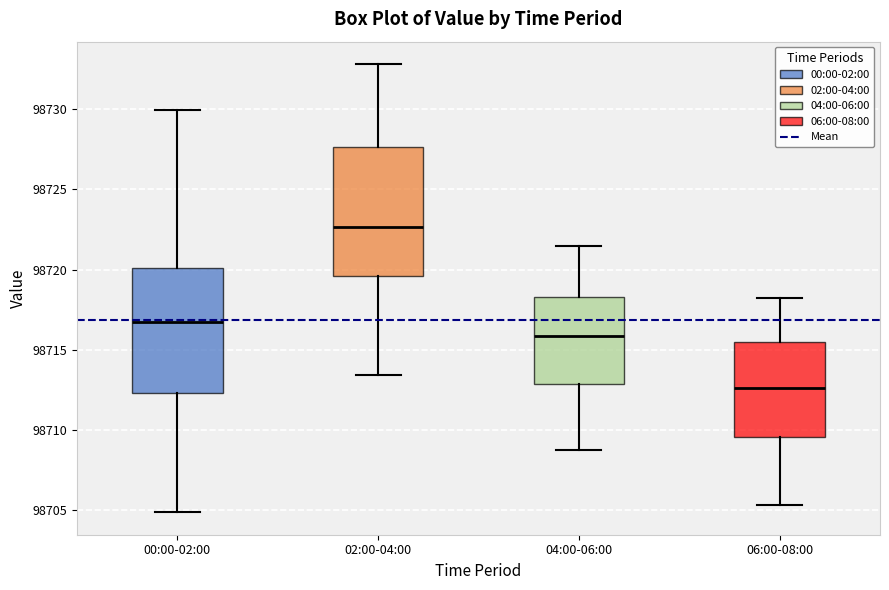

Reading left to right, read every box against the y-axis: the position of its median line, the range the box covers, and the ends of its whiskers. The values are not printed on the chart, so give them approximately, as read against the axis.

00:00-02:00: median 98716.5, box 98712.5 to 98720.0, whiskers 98705.0 to 98730.0
02:00-04:00: median 98722.5, box 98719.5 to 98727.5, whiskers 98713.5 to 98733.0
04:00-06:00: median 98716.0, box 98713.0 to 98718.5, whiskers 98709.0 to 98721.5
06:00-08:00: median 98712.5, box 98709.5 to 98715.5, whiskers 98705.5 to 98718.5